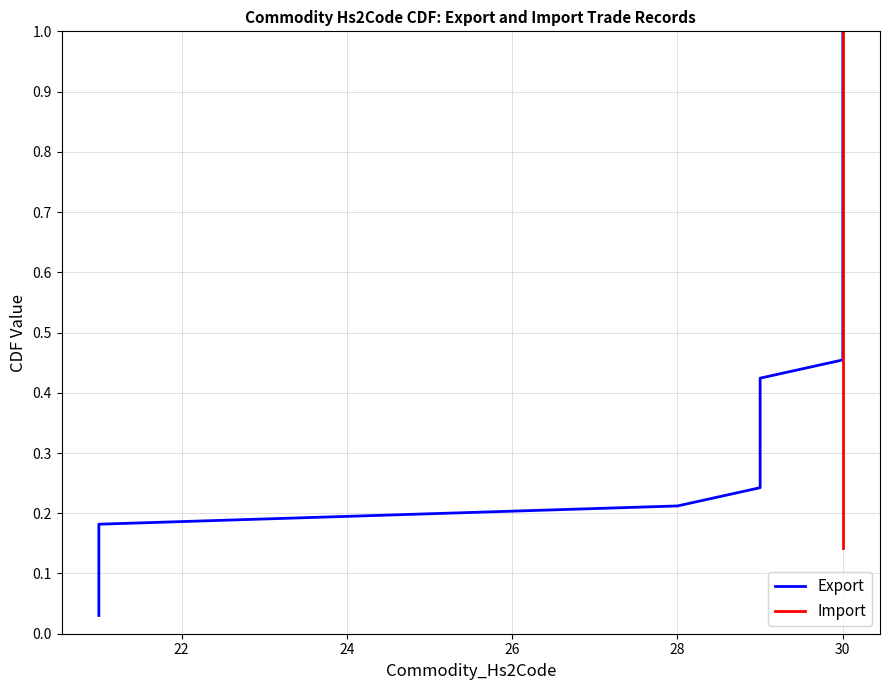

What is the difference between the second highest and minimum values?

0.9